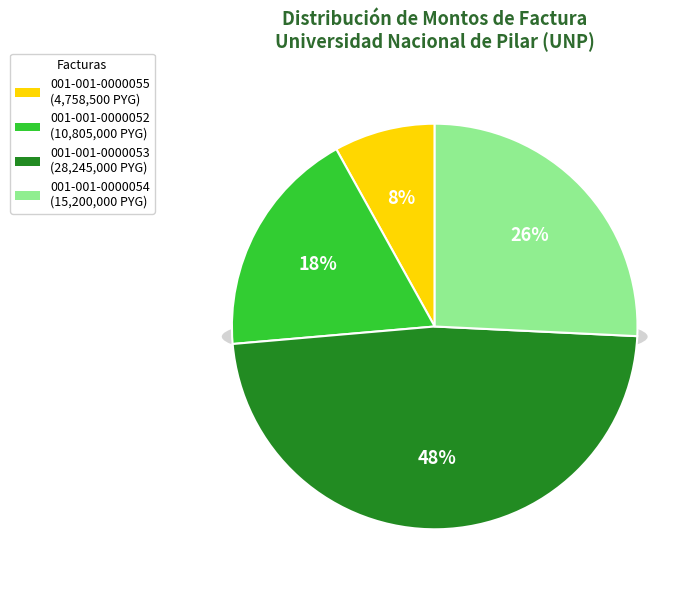

Is 001-001-0000052 the majority of the pie?

No